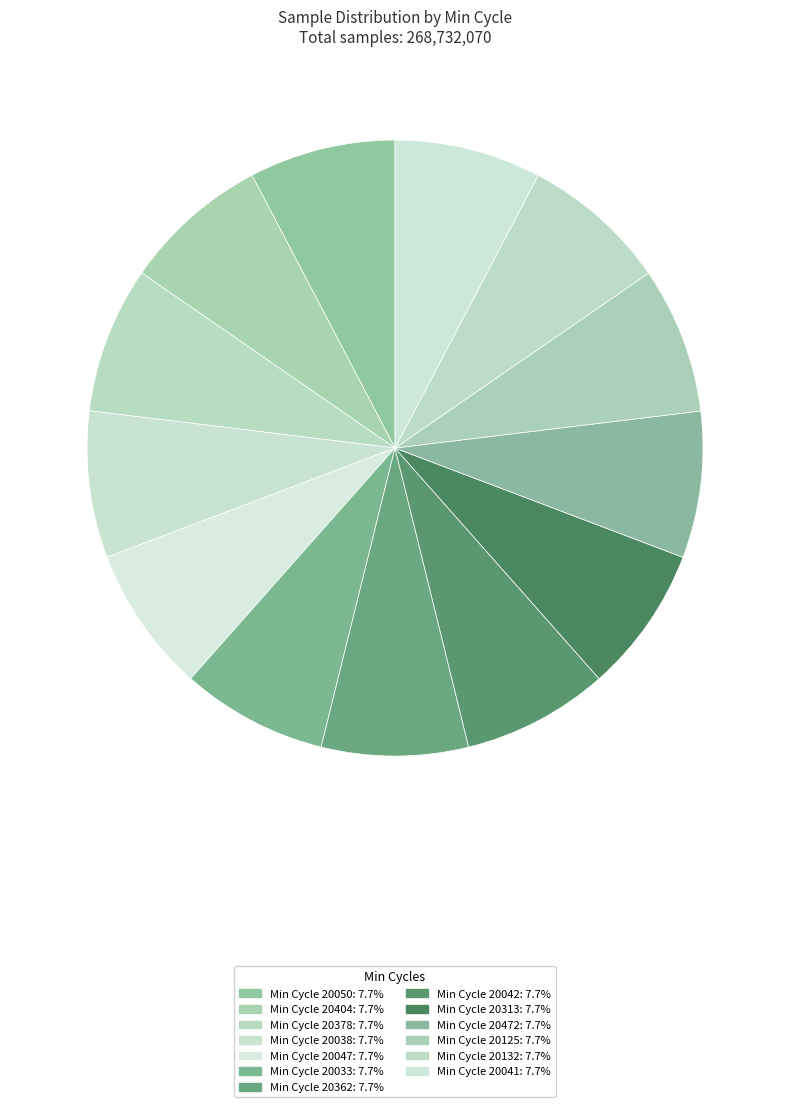

How many segments does this pie chart have?

13